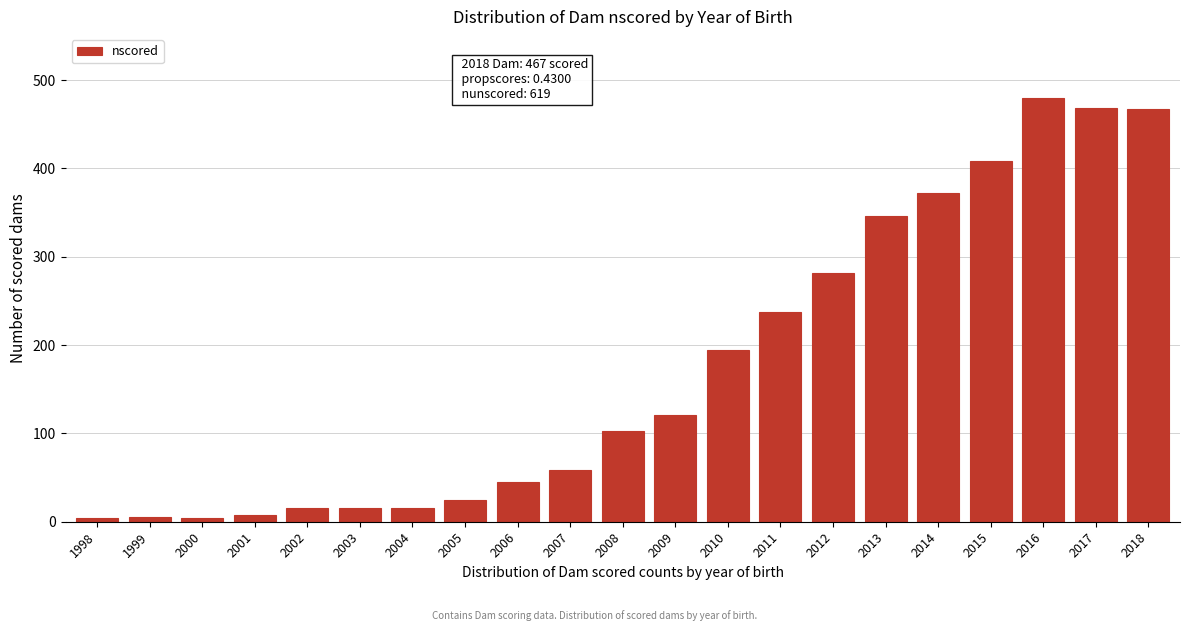

What value does the data have at 2003?

16